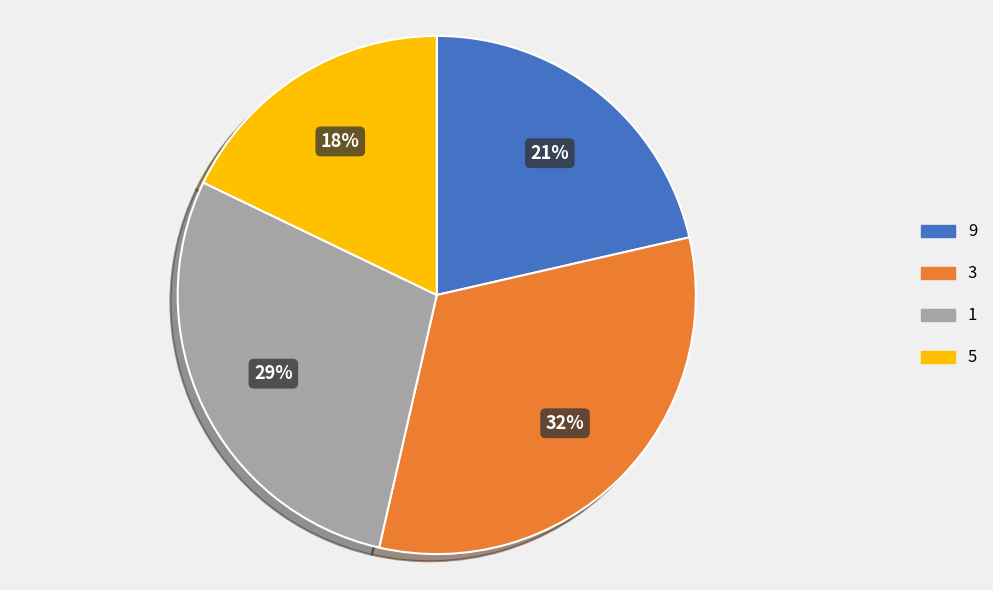

Count the number of slices in the pie.

4